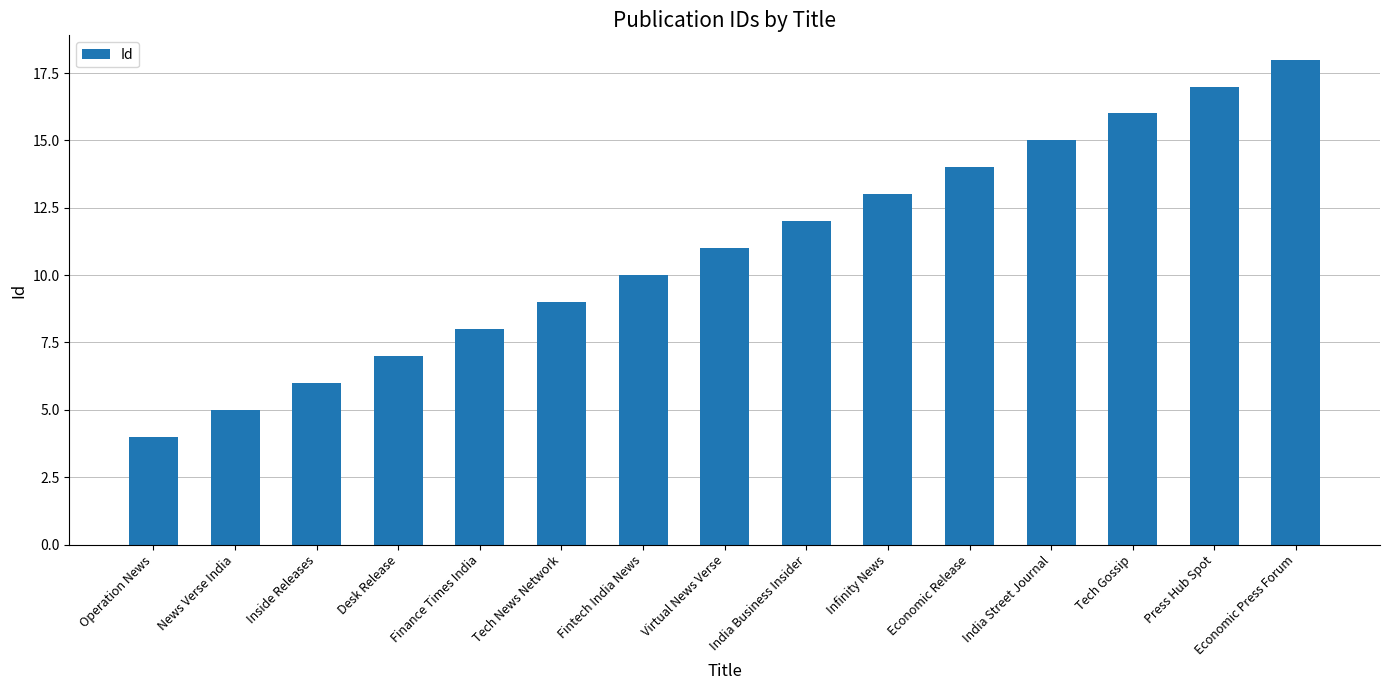

The chart shows a value of 4 at Virtual News Verse. True or false?

False